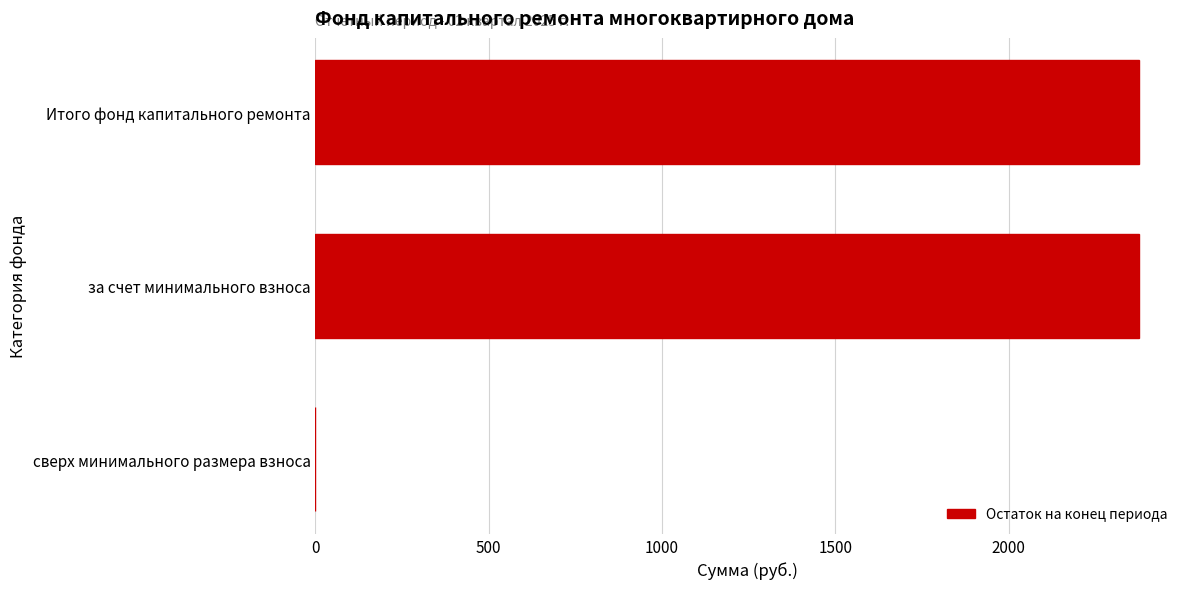

How many values are above zero?

2